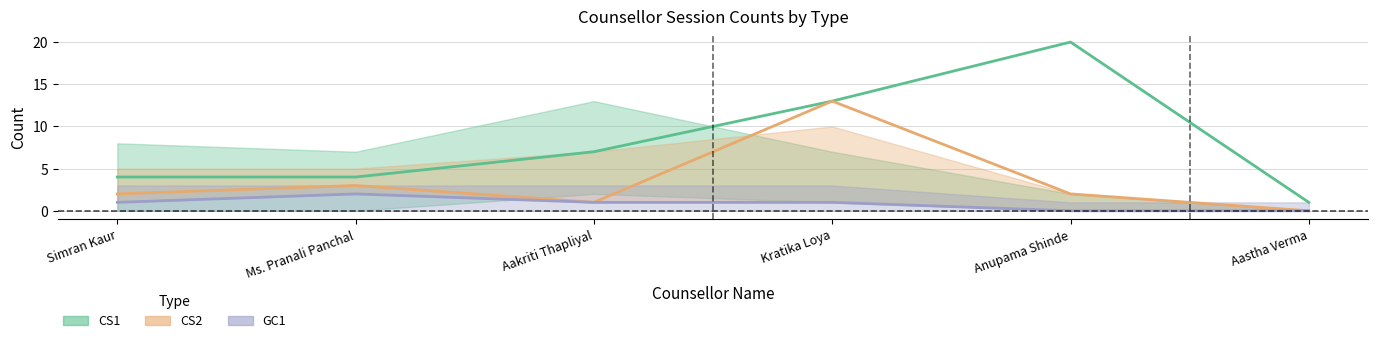

Where is CS1 nearest to the value 10?

Aakriti Thapliyal